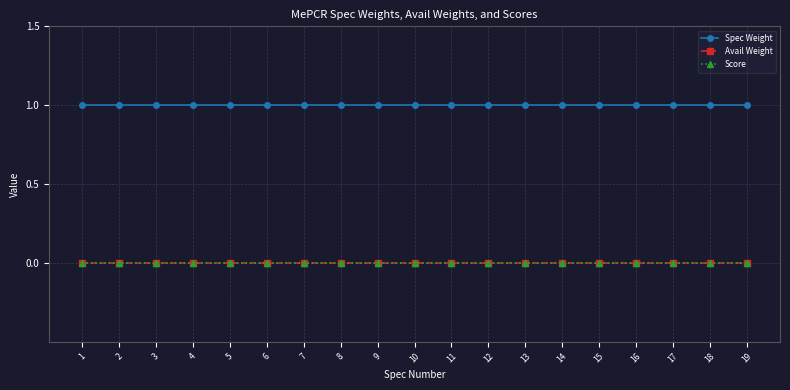

Reading right to left, transcribe all the data shown in this chart.

Spec Weight: 19=1	18=1	17=1	16=1	15=1	14=1	13=1	12=1	11=1	10=1	9=1	8=1	7=1	6=1	5=1	4=1	3=1	2=1	1=1
Avail Weight: 19=0	18=0	17=0	16=0	15=0	14=0	13=0	12=0	11=0	10=0	9=0	8=0	7=0	6=0	5=0	4=0	3=0	2=0	1=0
Score: 19=0	18=0	17=0	16=0	15=0	14=0	13=0	12=0	11=0	10=0	9=0	8=0	7=0	6=0	5=0	4=0	3=0	2=0	1=0